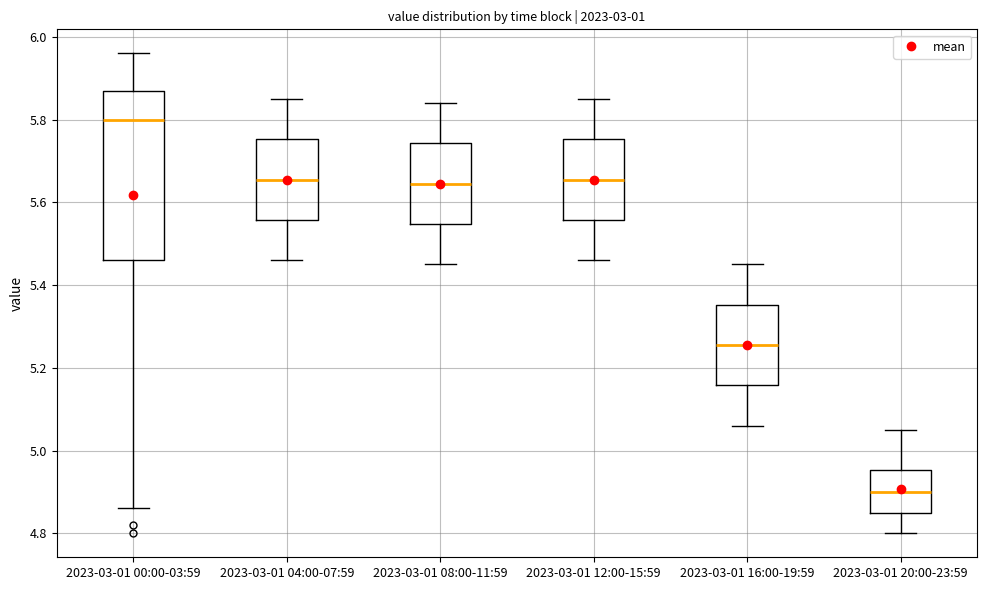

Where does the median line of the box for 2023-03-01 16:00-19:59 sit on the y-axis? The values are not printed on the chart, so give them approximately, as read against the axis.

5.26